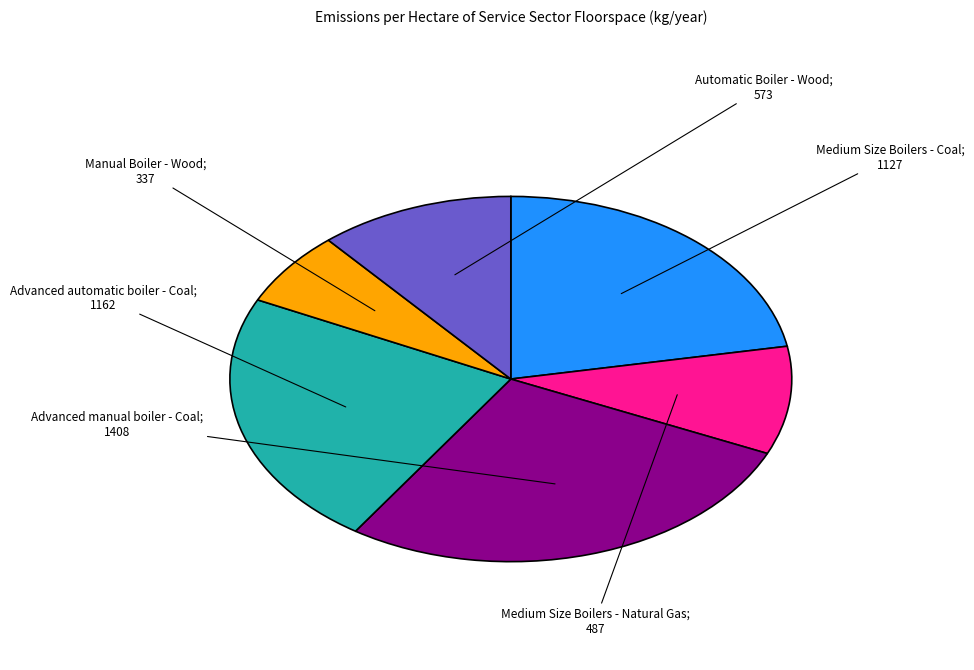

Is there a majority slice in this chart?

No